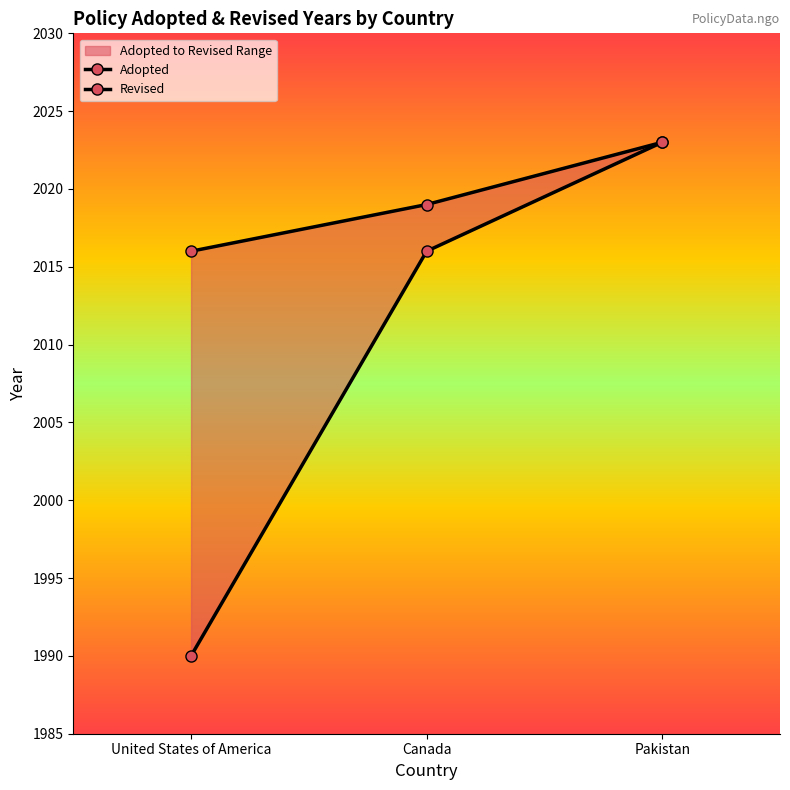

Count the values in the range 1990 to 2023.

3